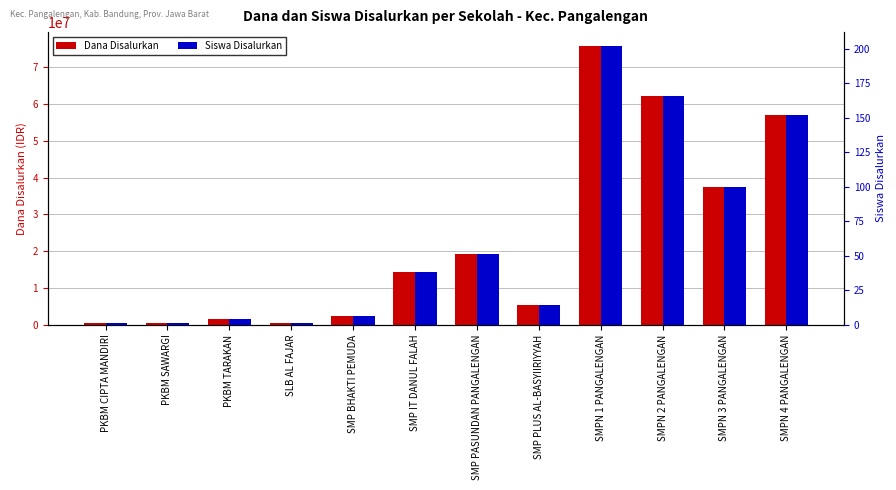

The value of Dana Disalurkan at SMP BHAKTI PEMUDA is 3277628. True or false?

False